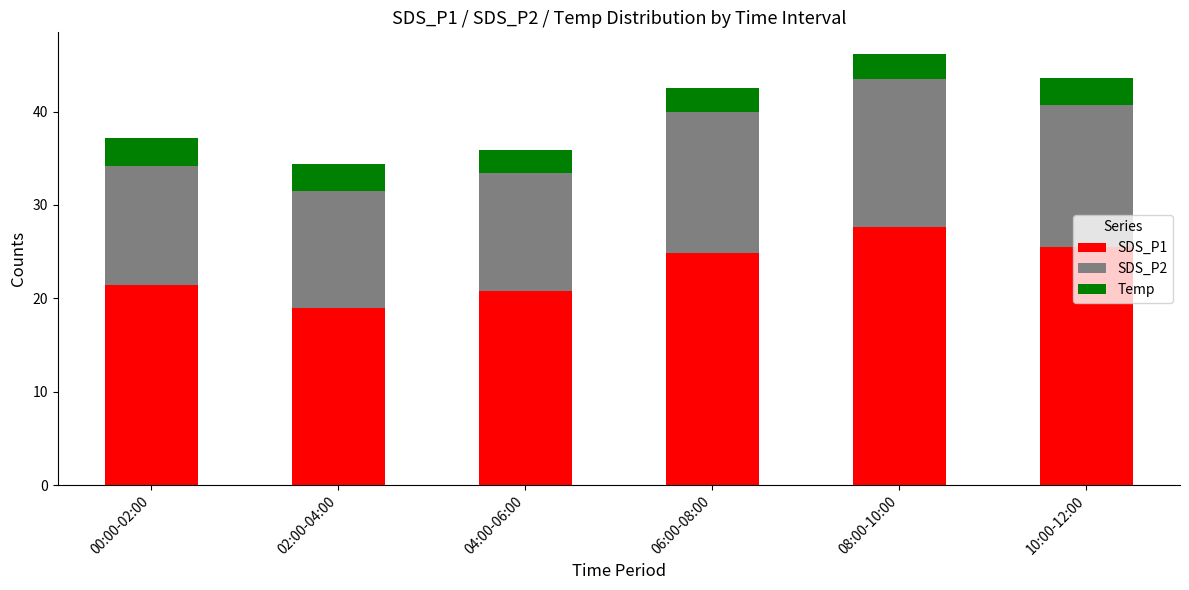

What is the difference between the second highest and minimum values in the SDS_P1 series?

6.5